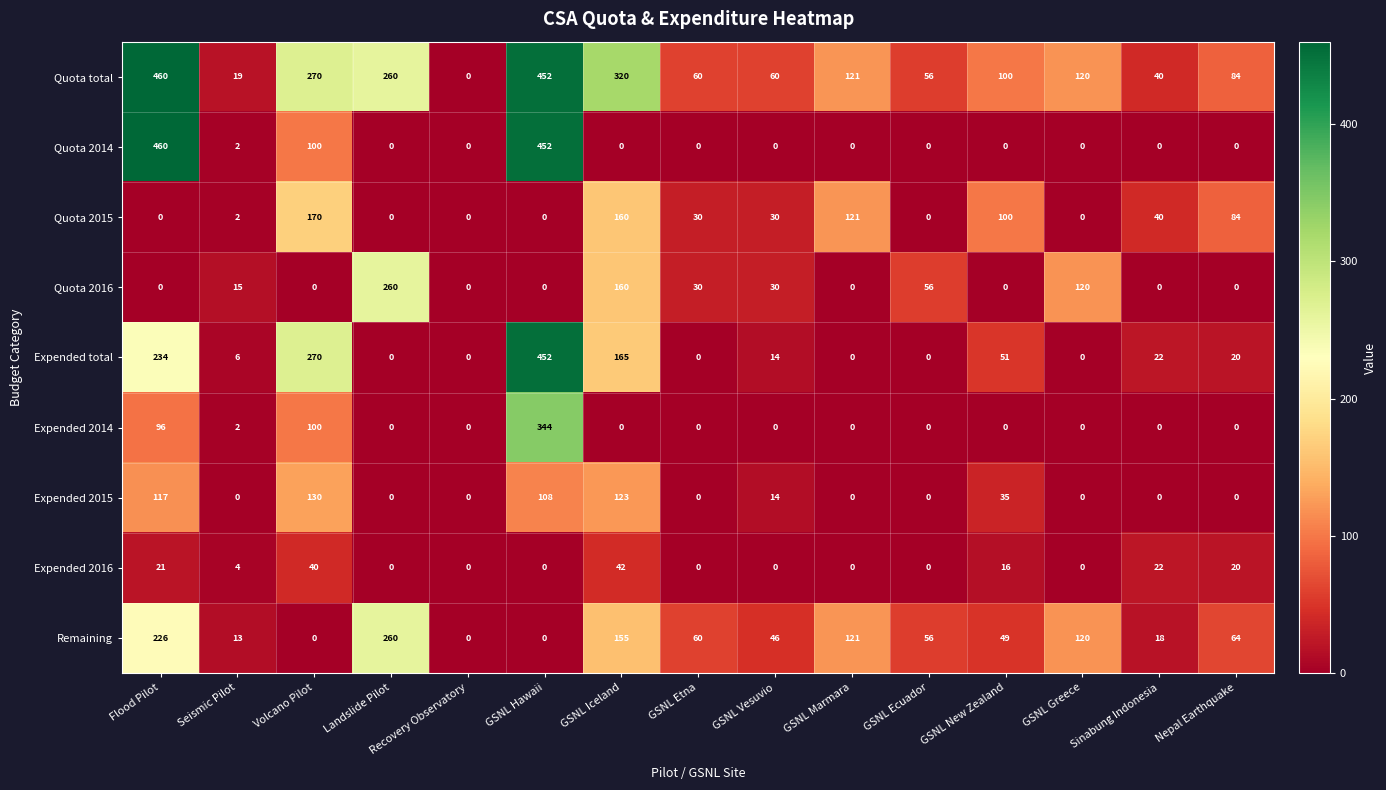

What is the maximum value shown in the chart?

460